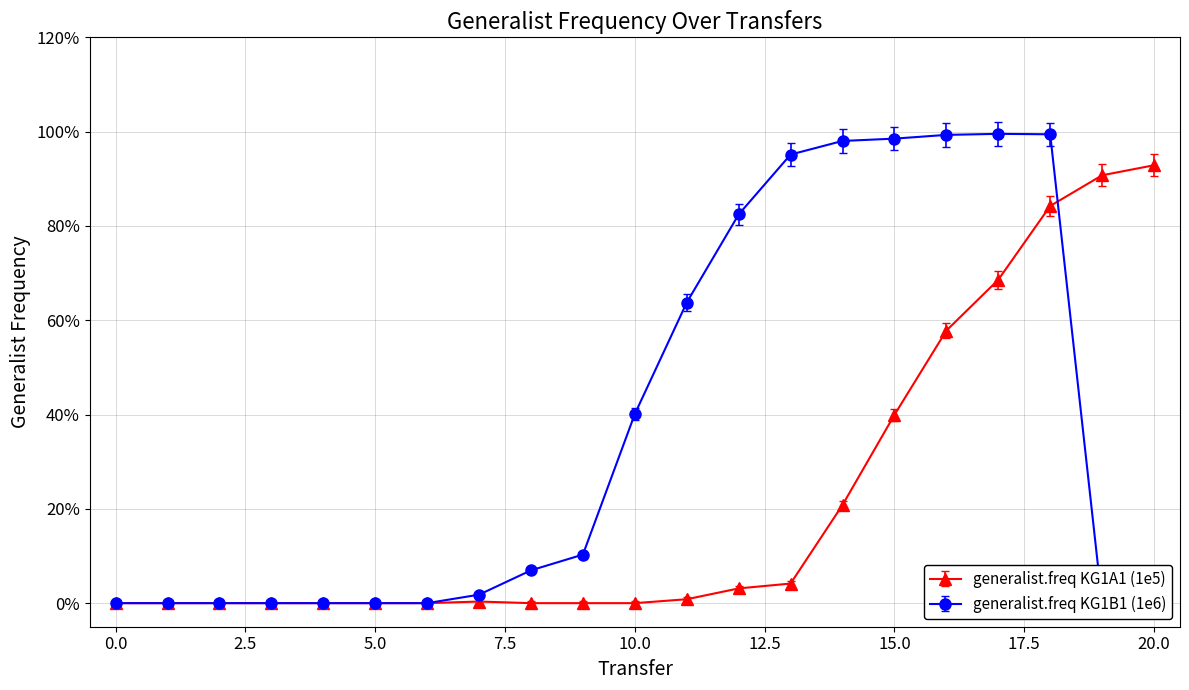

True or false: generalist.freq KG1B1 (1e6) has more than 0 interior local peaks.

True